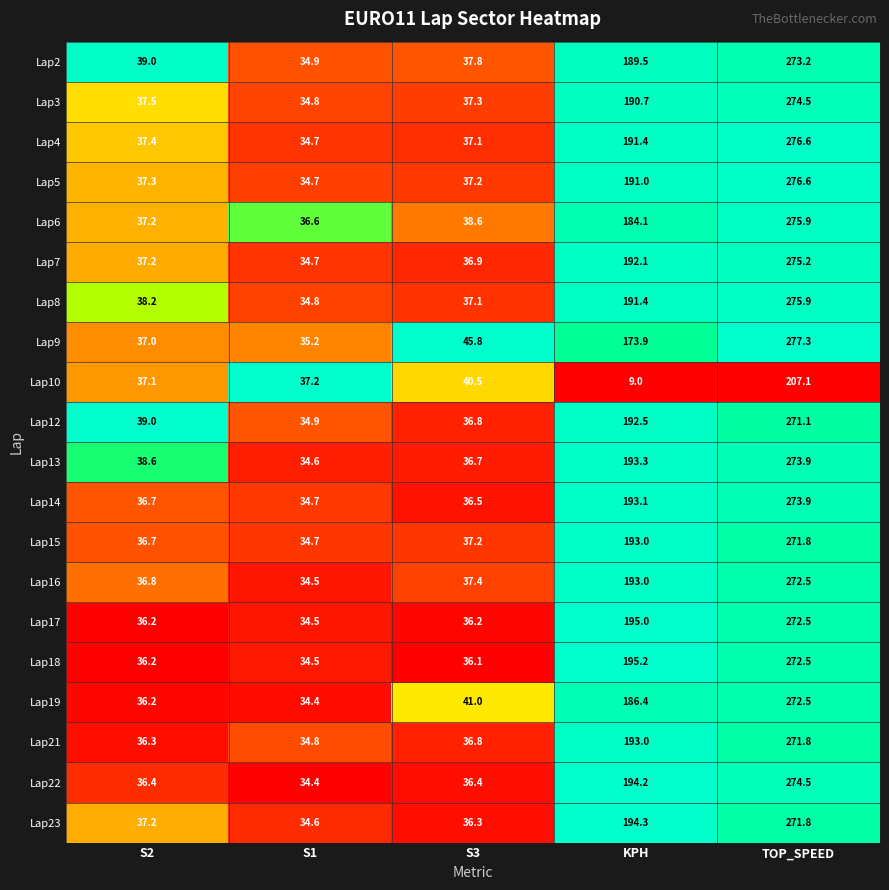

Is the value of Lap17 at S1 greater than the value of Lap18 at S3?

No